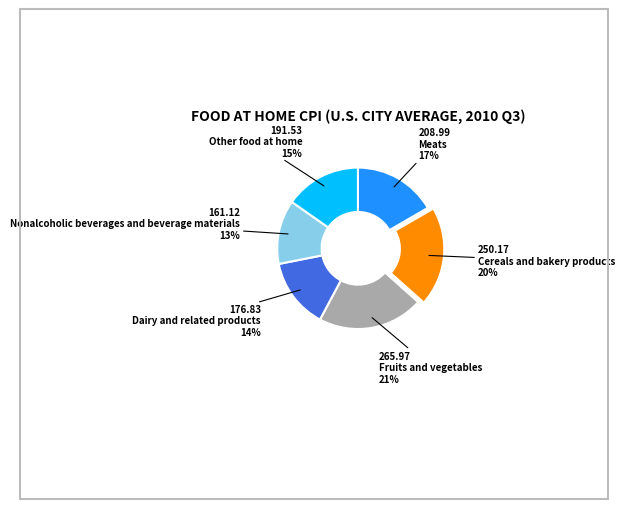

To the nearest percent, what is the average slice percentage?

17%